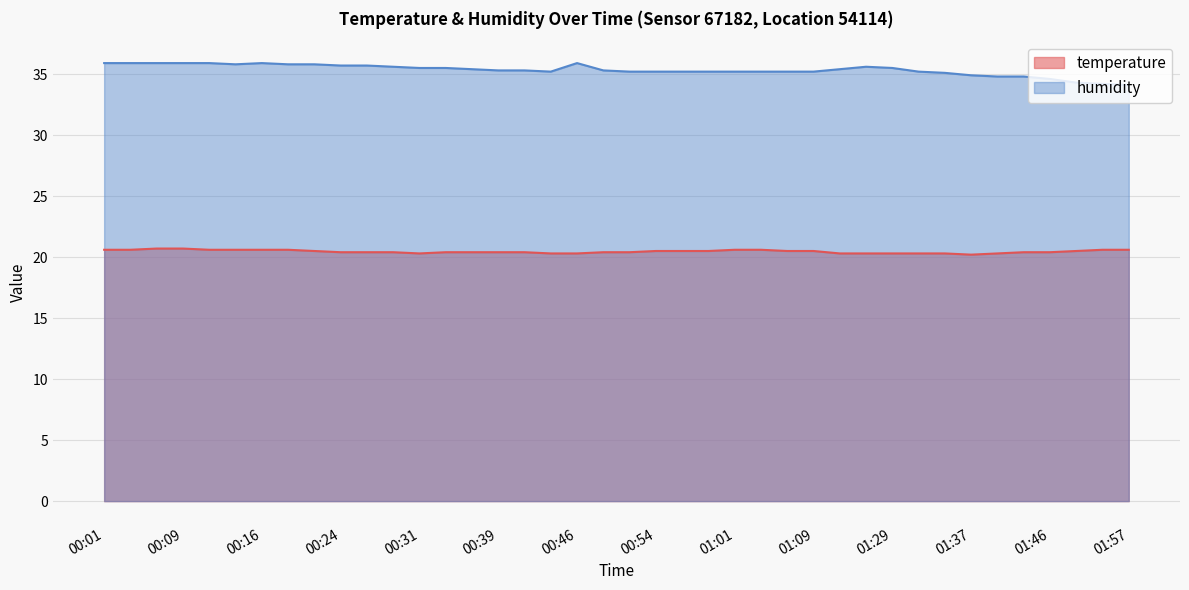

How many interior local valleys does the temperature series have?

2